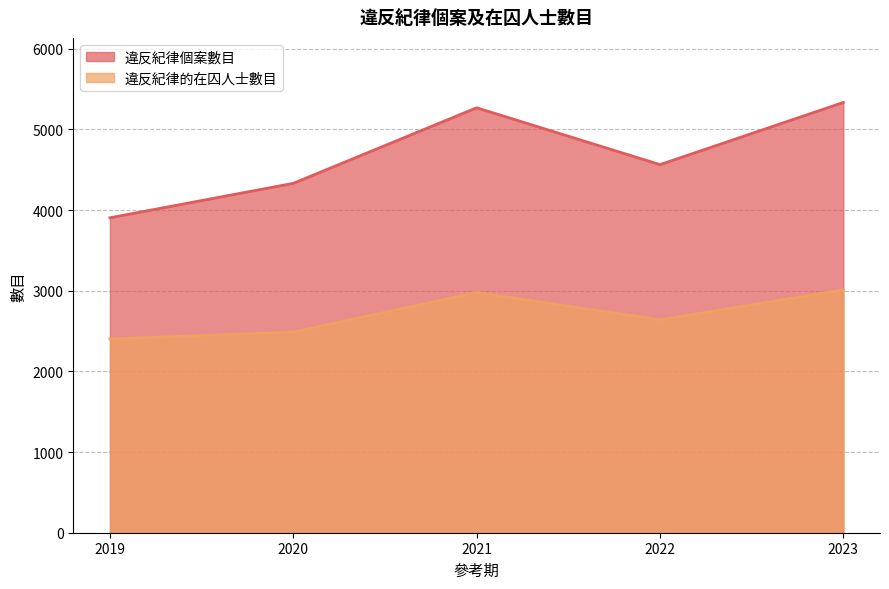

How many lines are shown in the chart?

2